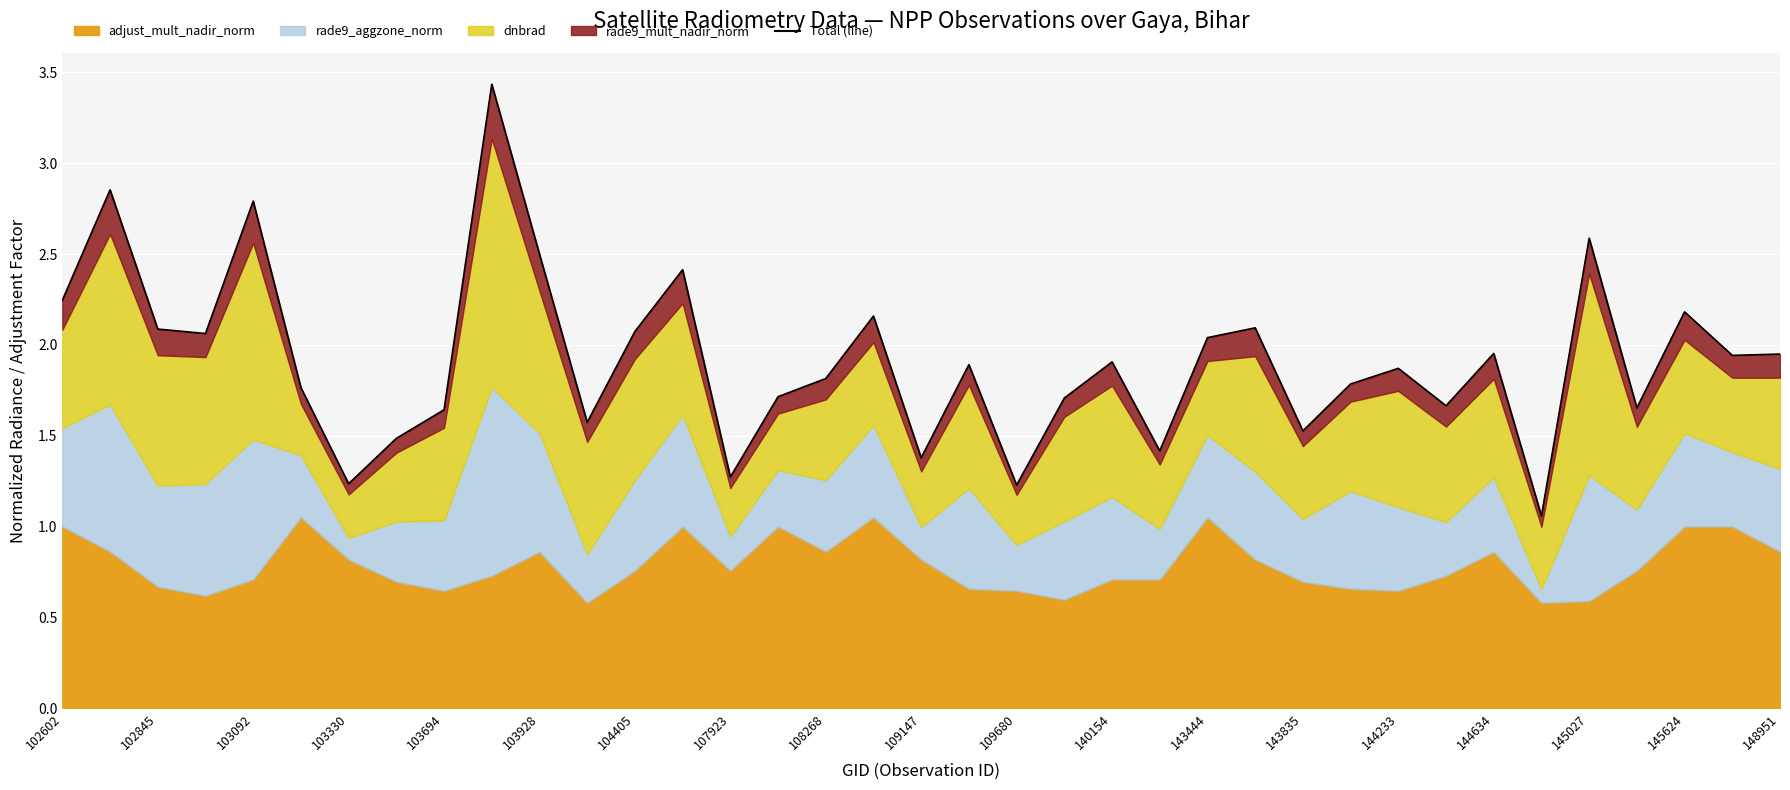

What is the approximate value at 29?

1.7